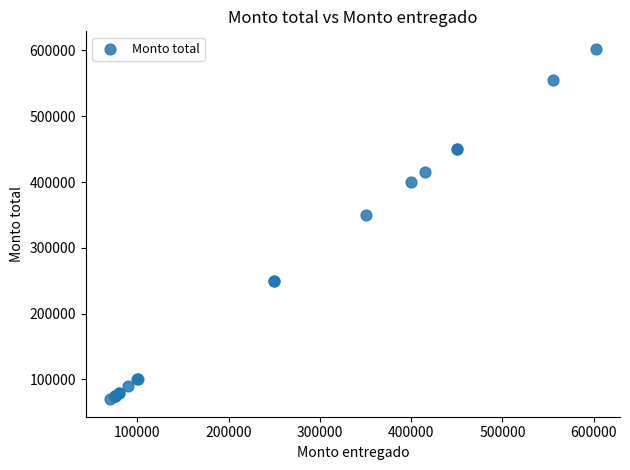

What Y value in the scatter plot is closest to 336150?

350000.0